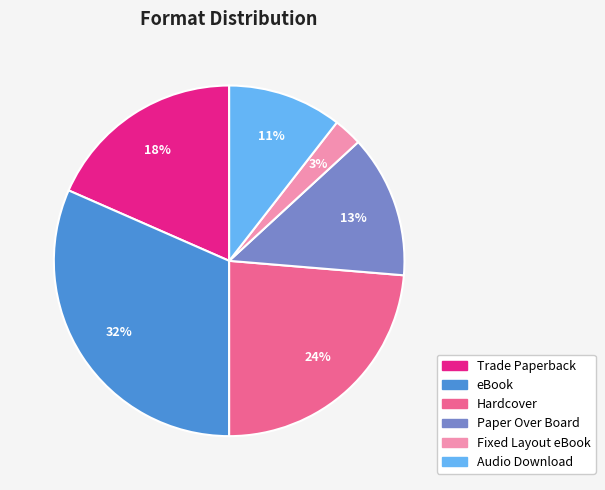

True or false: Hardcover accounts for 9% of the total.

False